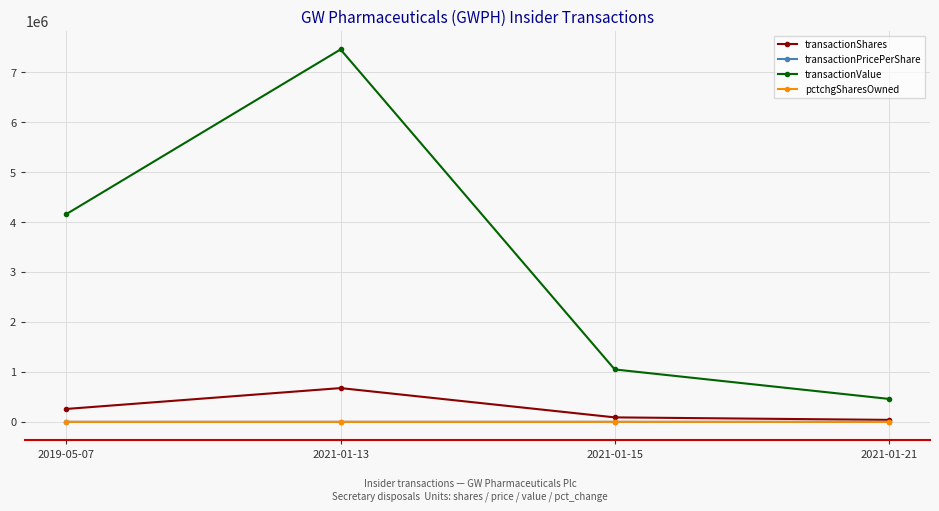

What is the label of the 4th point from the left?

2021-01-21